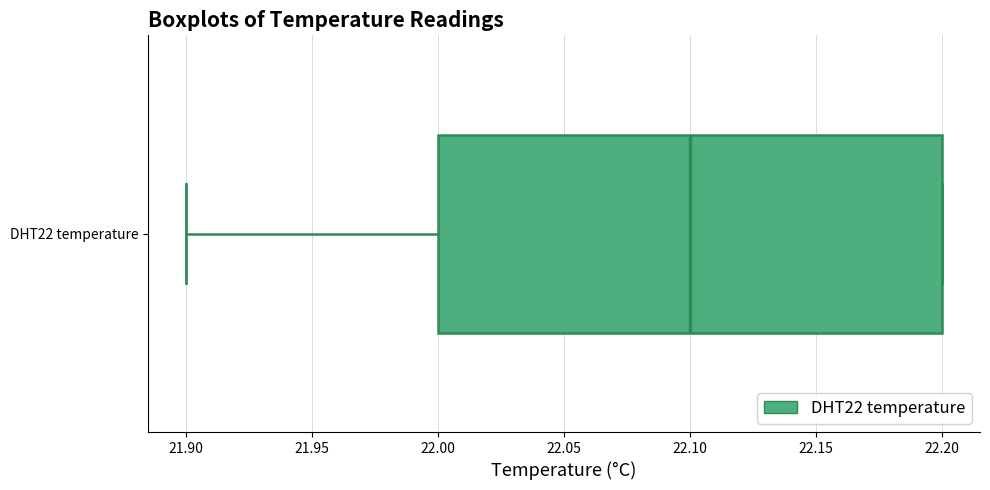

Where does the median line of the box for DHT22 temperature sit on the x-axis? The values are not printed on the chart, so give them approximately, as read against the axis.

22.1